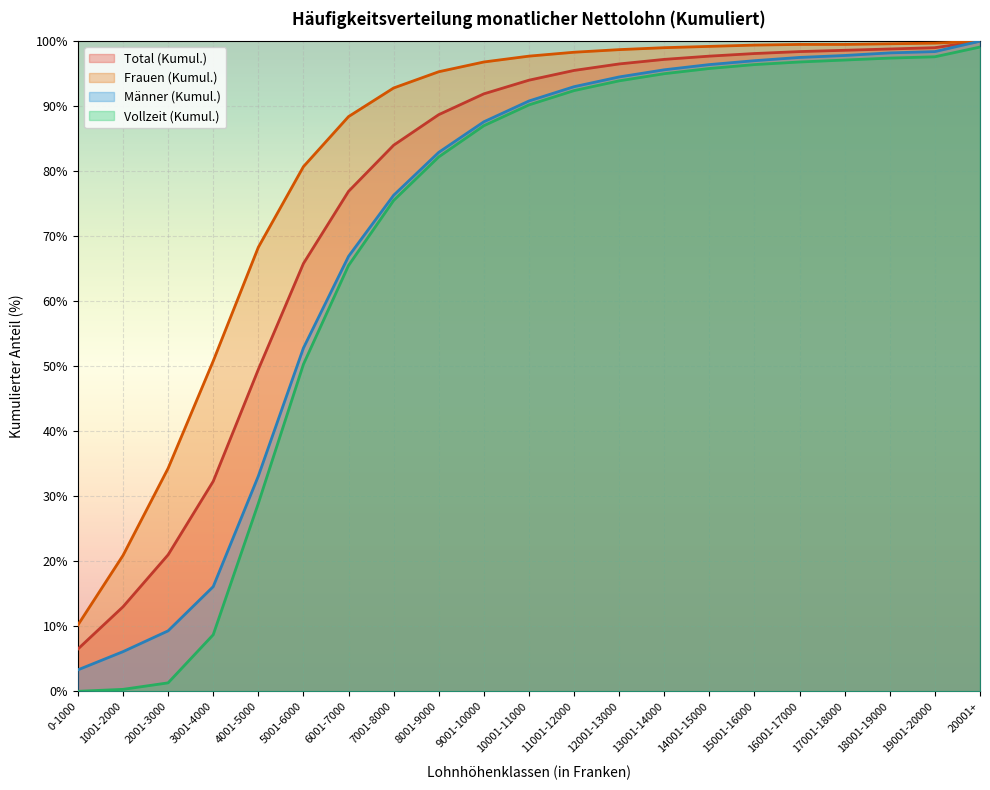

Which series has the largest total across all categories?

Frauen (Kumul.)